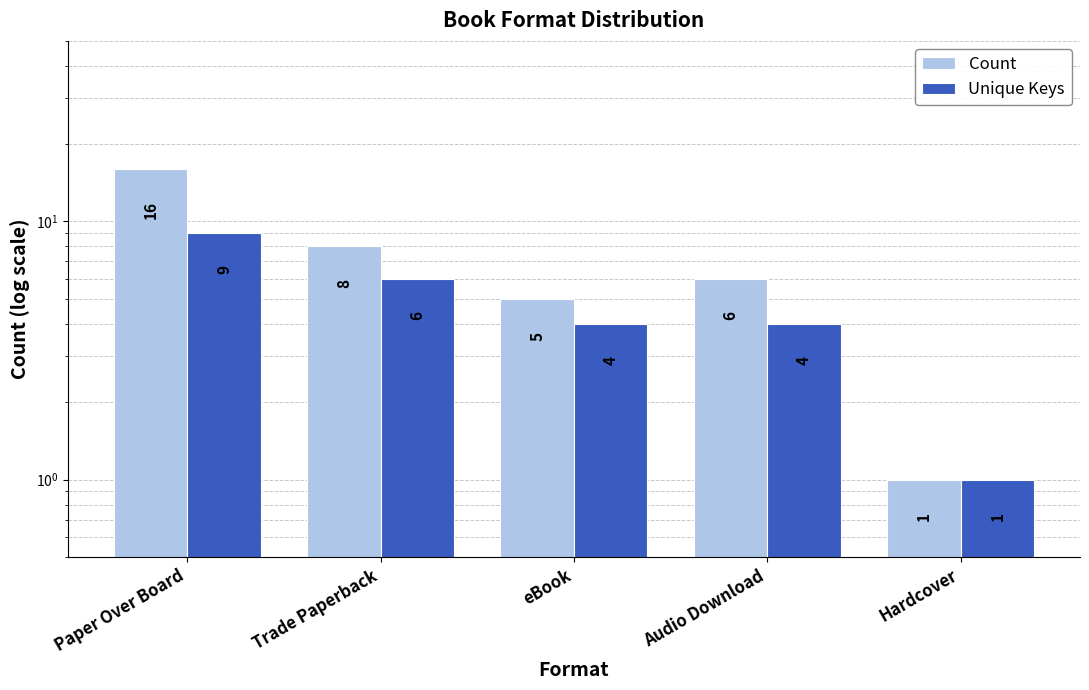

What is the difference between the maximum and minimum values in the Count series?

15